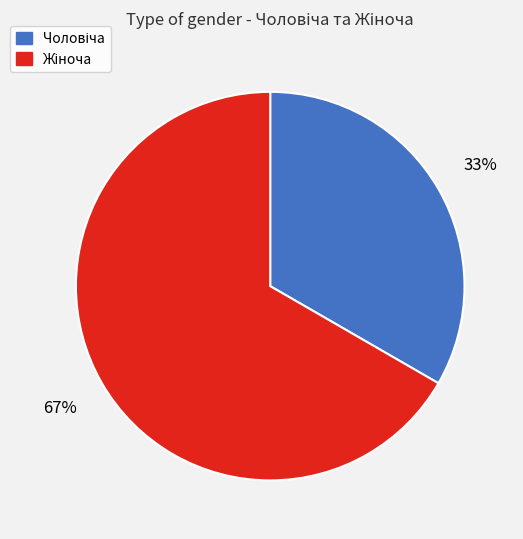

Is there any slice that represents more than half of the pie?

Yes